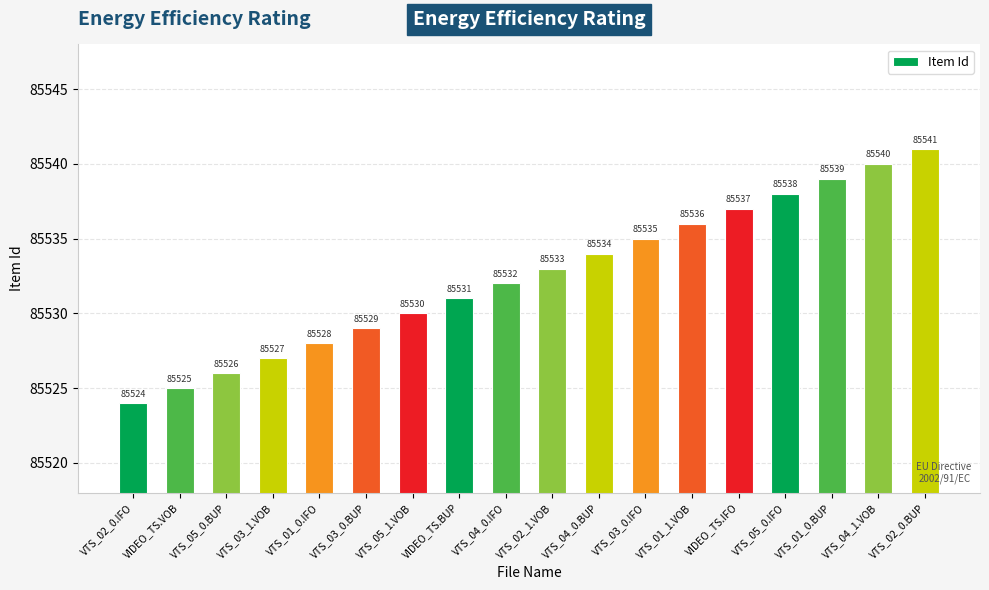

Is it true that the value at VTS_05_0.IFO is 118865?

False